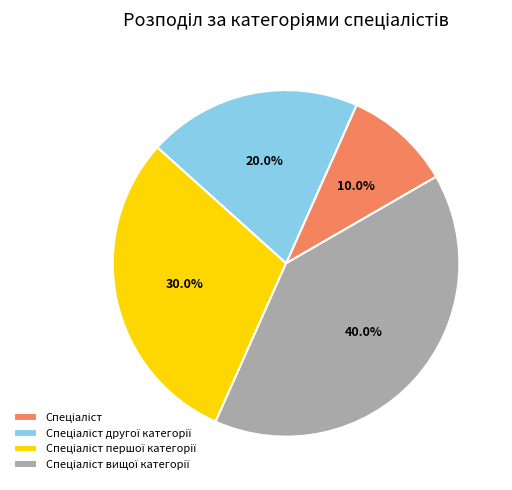

Is there a majority slice in this chart?

No